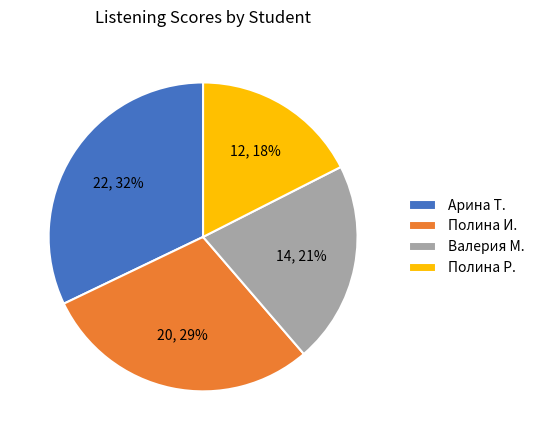

To the nearest percent, what is the difference between the Валерия М. and Полина И. slice percentages?

8%